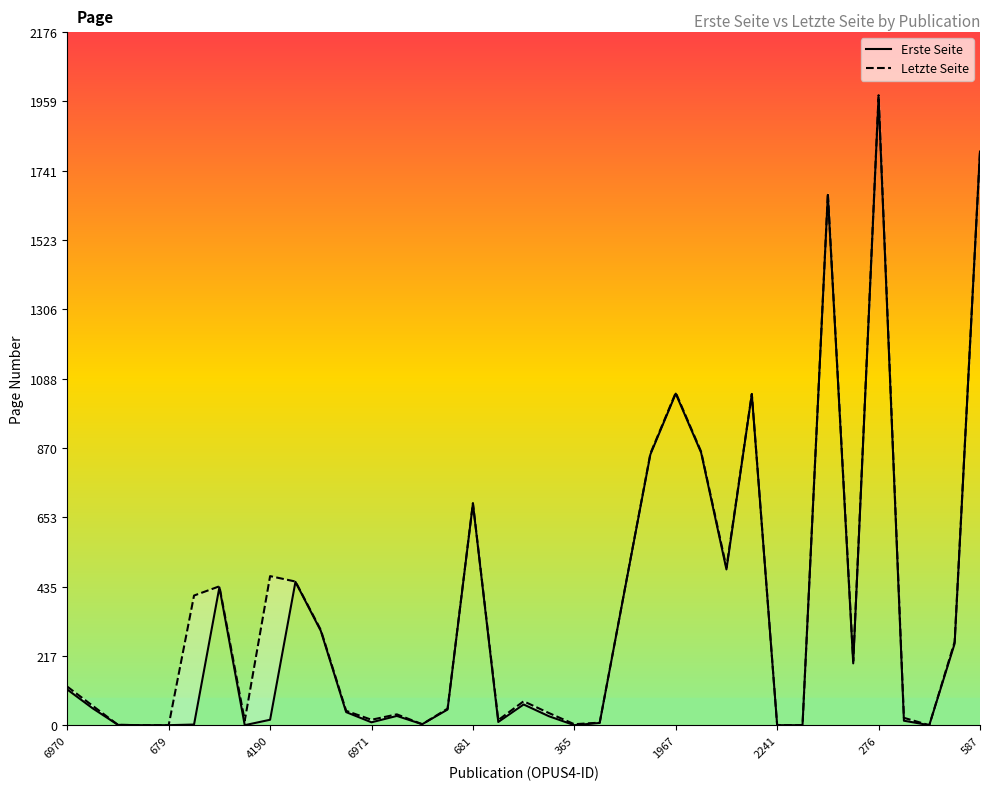

Where is Letzte Seite nearest to the value 990?

27